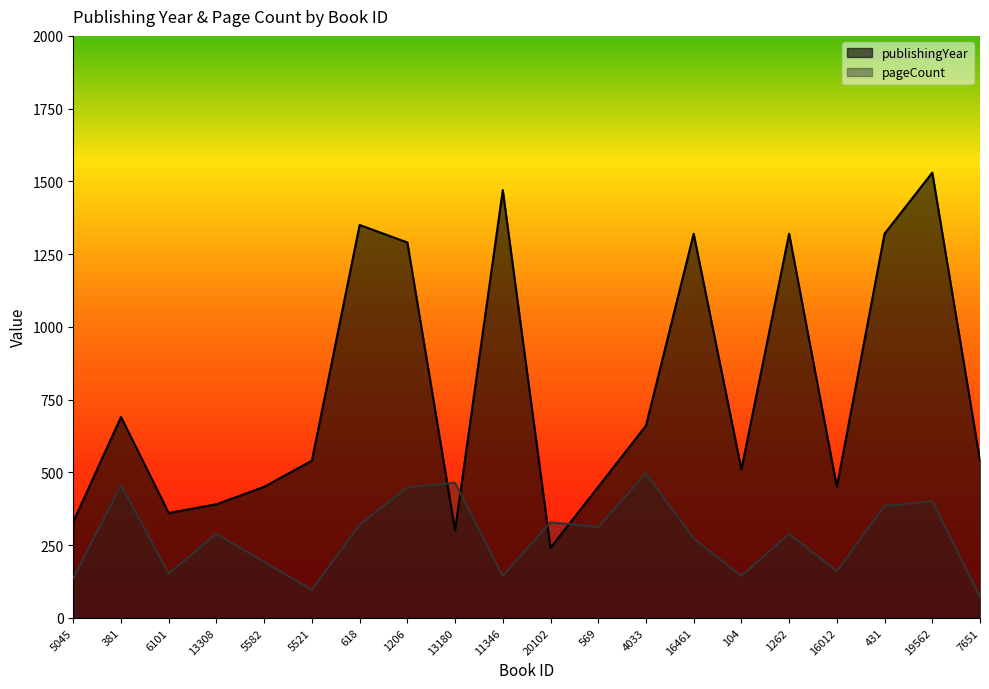

How many intersections are there between pageCount and publishingYear?

4